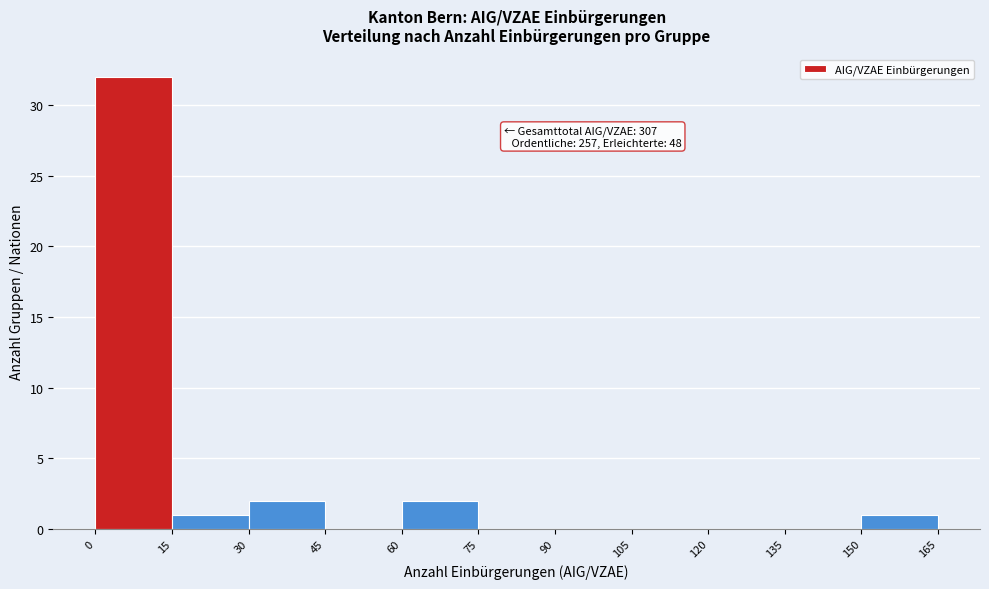

Which range on the x-axis has the tallest bar?

0 to 15